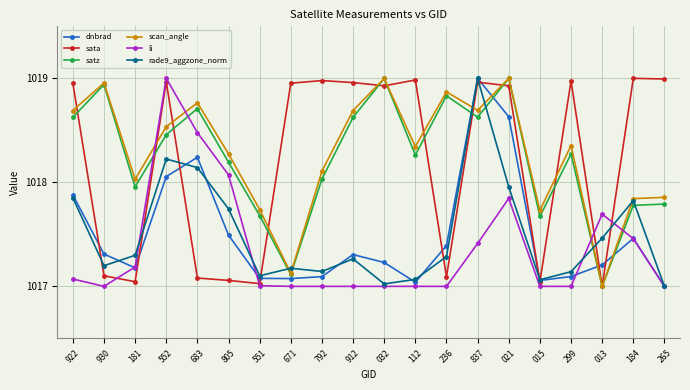

Is the value of scan_angle at 236 greater than the value of sata at 032?

No